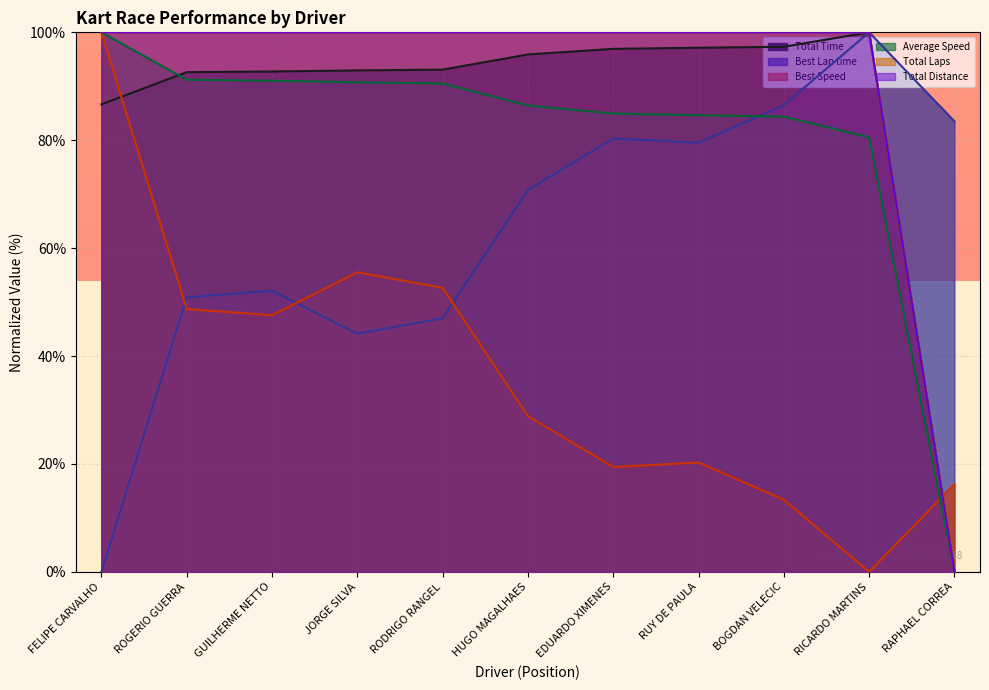

True or false: Total Distance has more than 1 points higher than both neighbors.

False